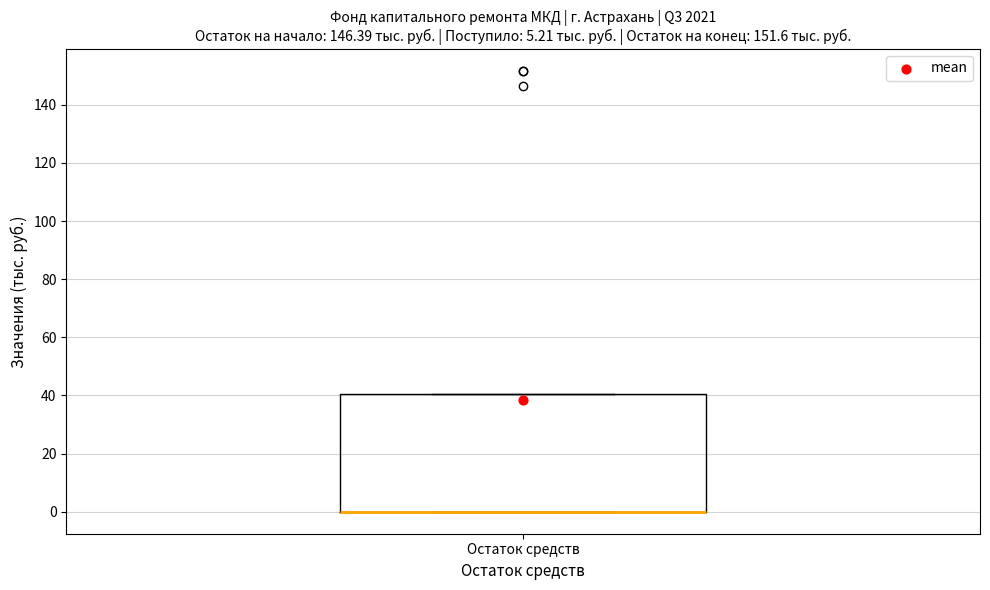

Read this box plot against the y-axis: the position of the median line, the range covered by the box, and the ends of both whiskers. The values are not printed on the chart, so give them approximately, as read against the axis.

median 0 (drawn on the box's lower edge), box 0 to 40, whiskers 0 to 40